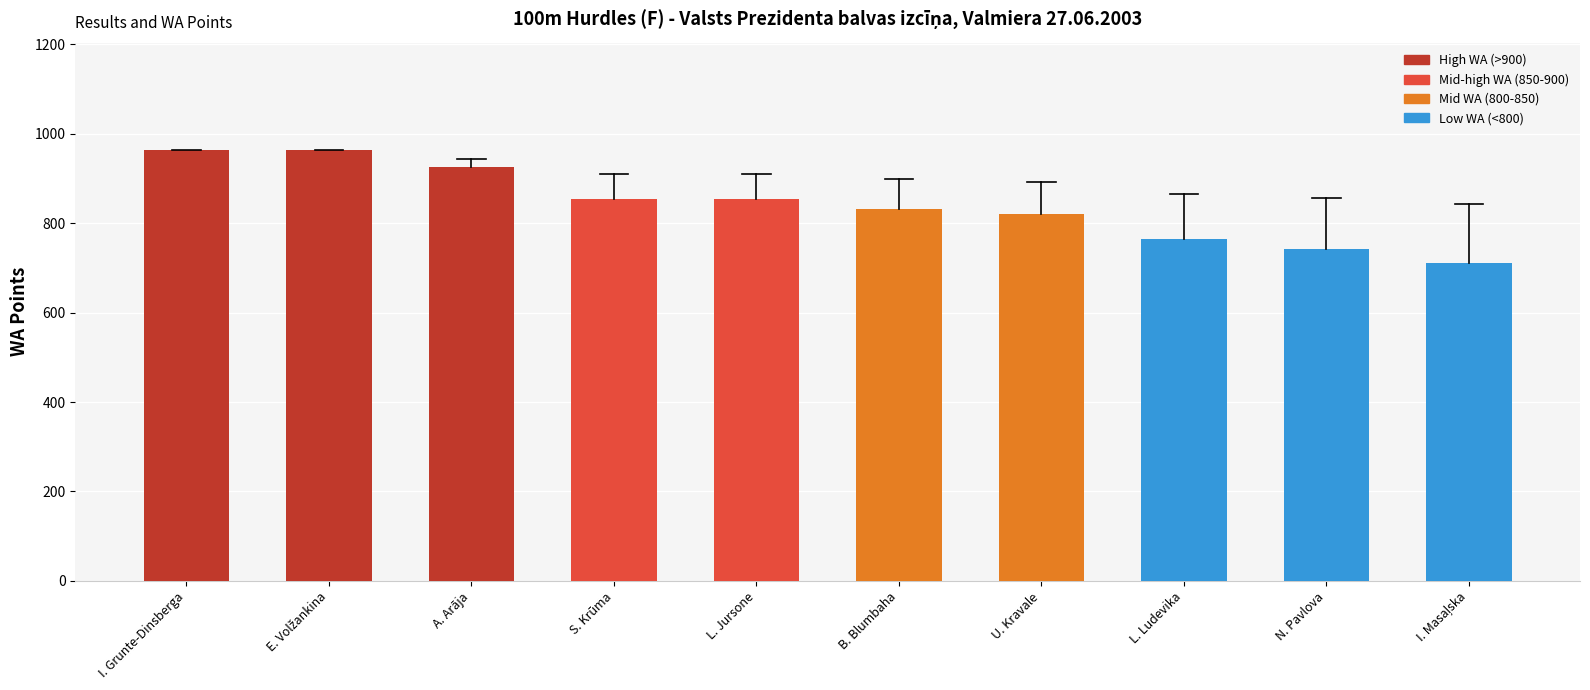

At which label does the data first exceed 855?

I. Grunte-Dinsberga